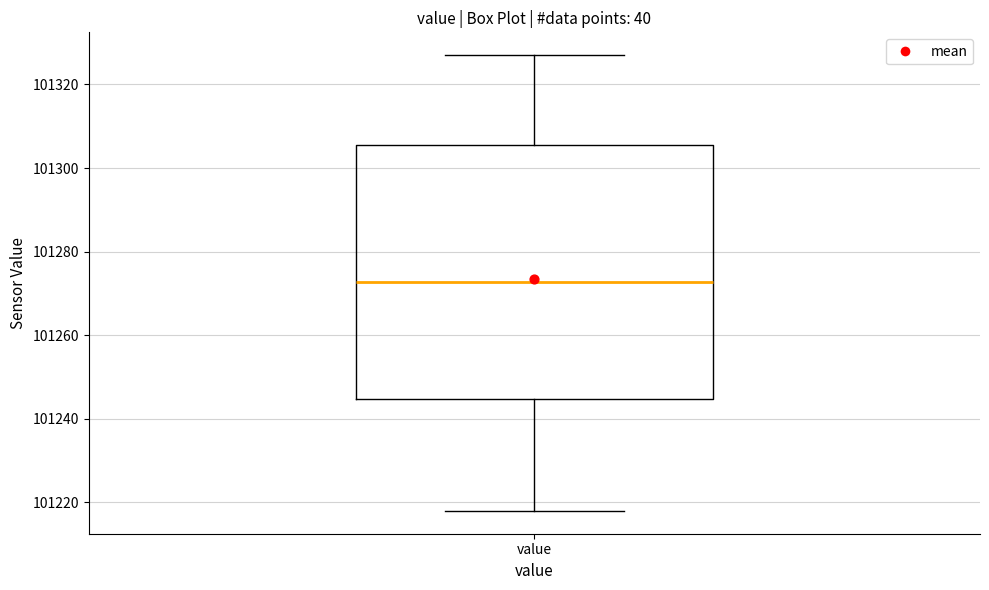

Read this box plot against the y-axis: the position of the median line, the range covered by the box, and the ends of both whiskers. The values are not printed on the chart, so give them approximately, as read against the axis.

median 101272, box 101244 to 101306, whiskers 101218 to 101328